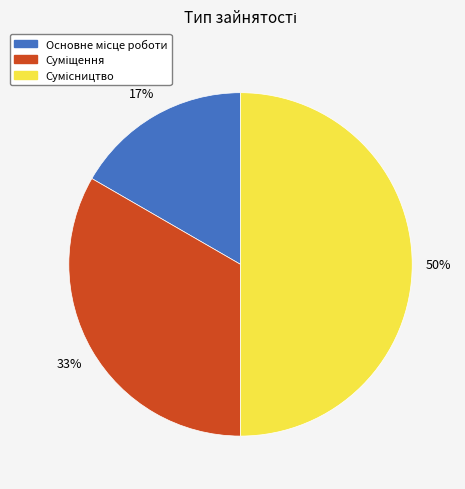

To the nearest percent, what is the average slice percentage?

33%